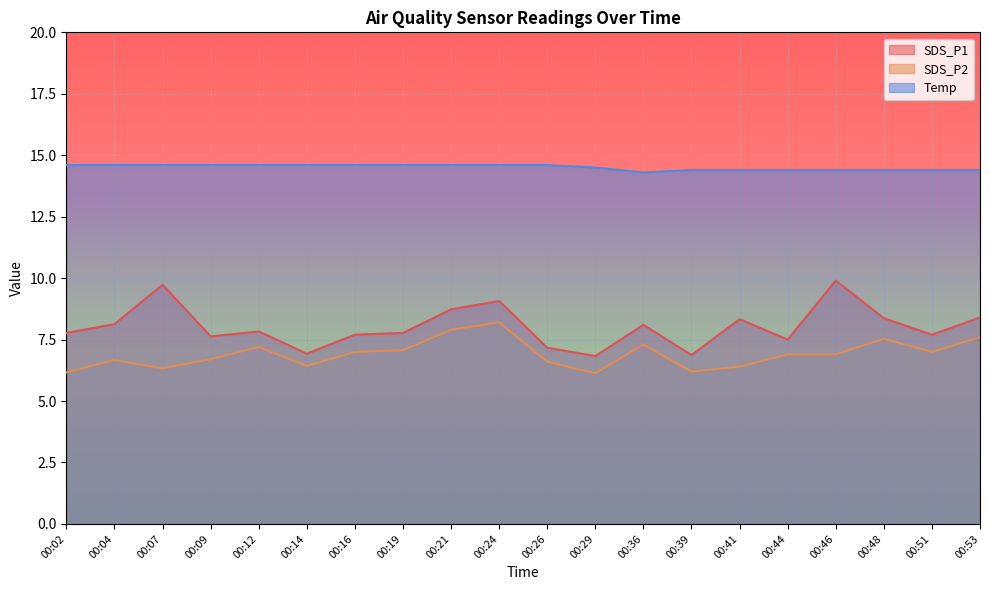

What is the sum of all SDS_P1 values?

160.5